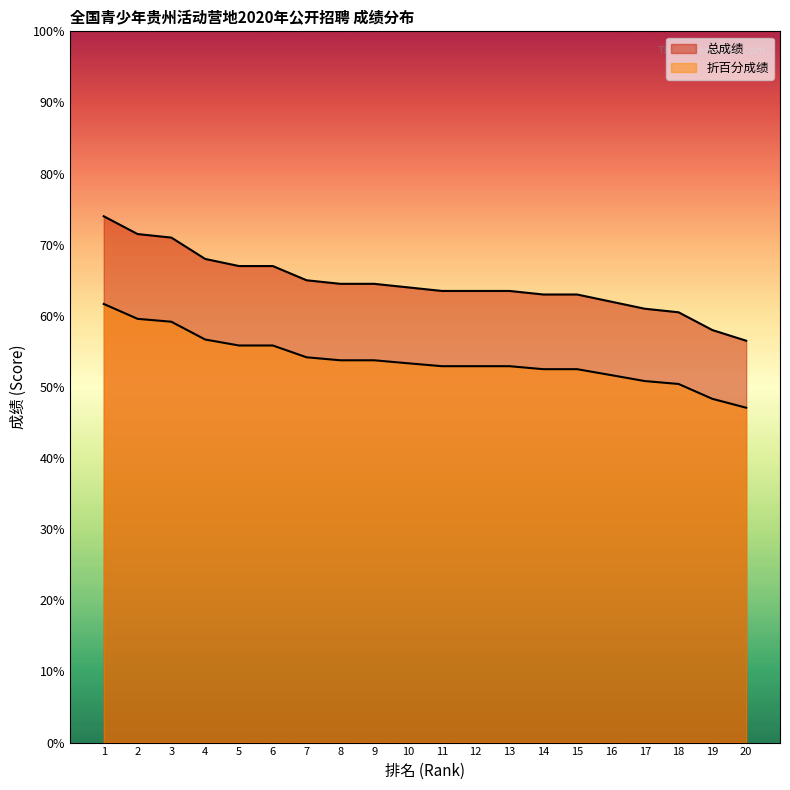

The 总成绩 series shows 63.0 at 14. True or false?

True